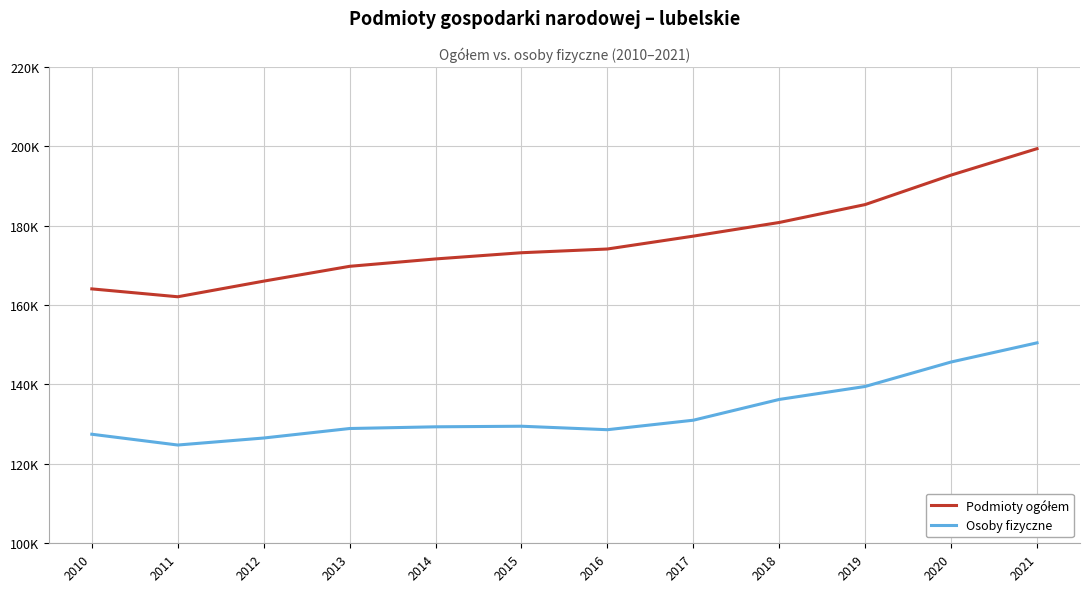

Is this an area chart (filled region under the line)?

No